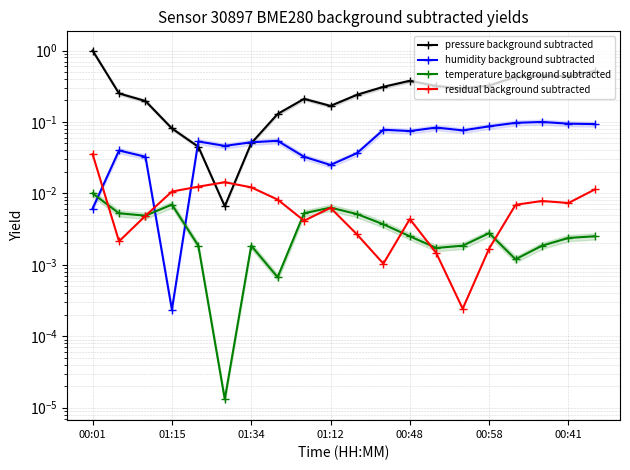

What is the difference between the second highest and minimum values in the pressure background subtracted series?

0.5